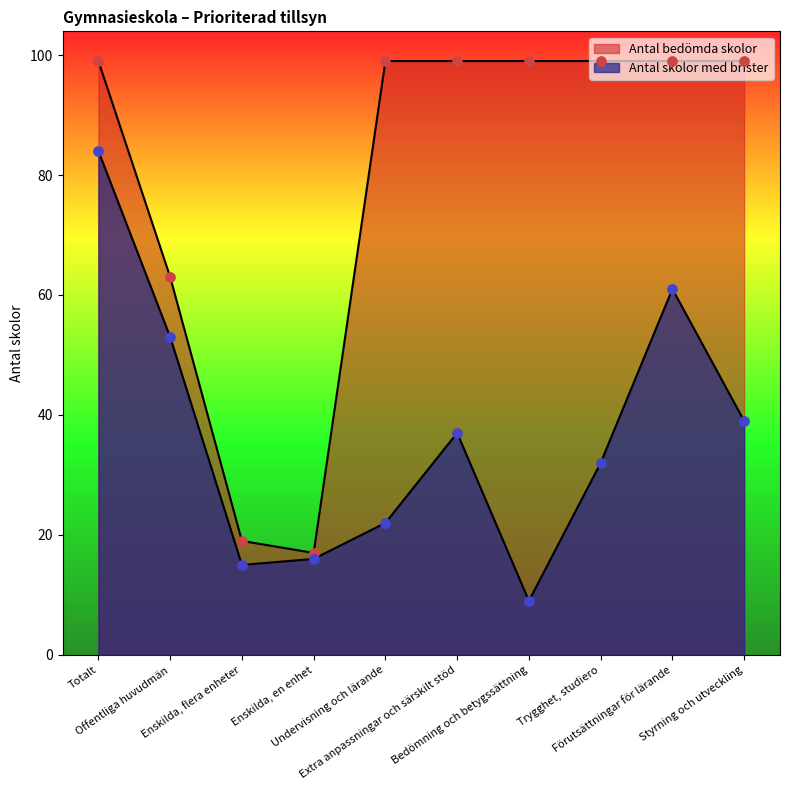

At how many categories does at least one series exceed 47?

8